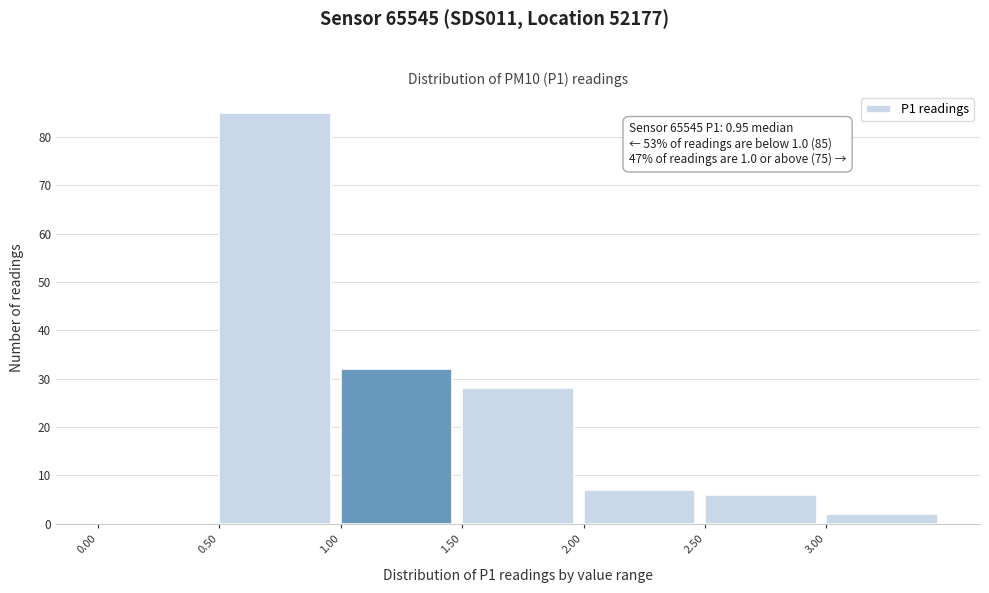

Over which range of the x-axis is the bar tallest?

0.5 to 1.0